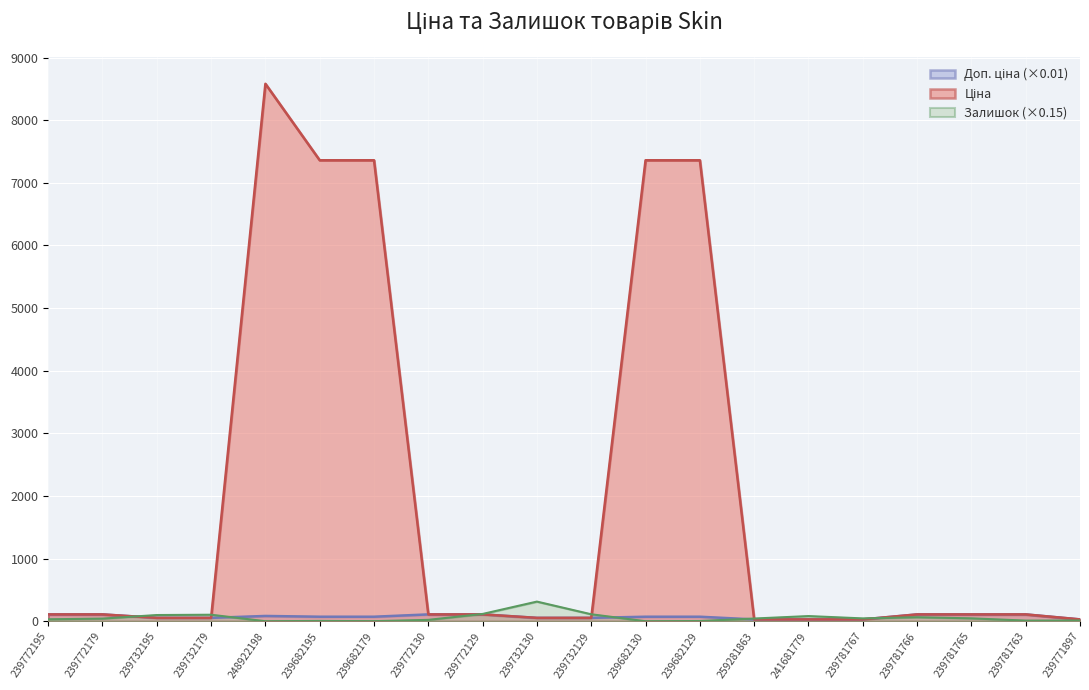

Which series ends up on top after the final intersection of Залишок and Ціна?

Ціна